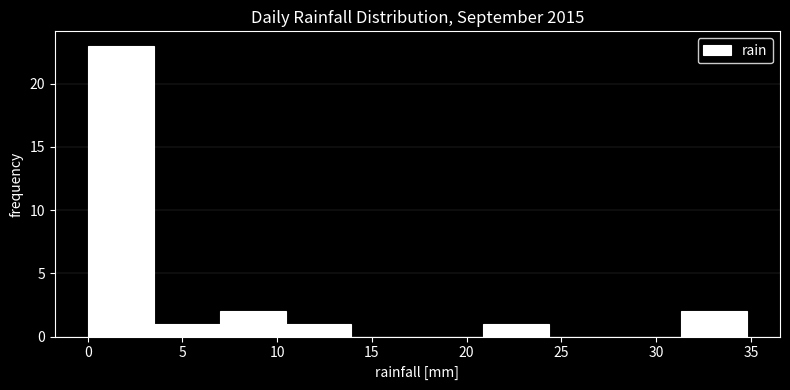

Which range on the x-axis has the tallest bar?

0.0 to 3.5